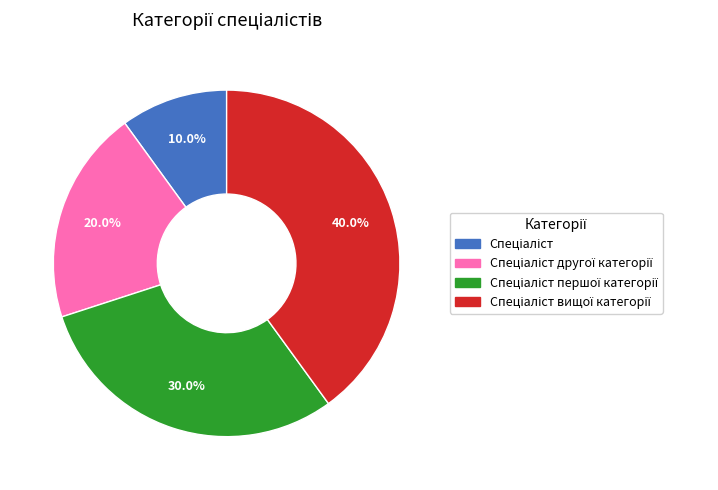

Does any single category account for the majority?

No